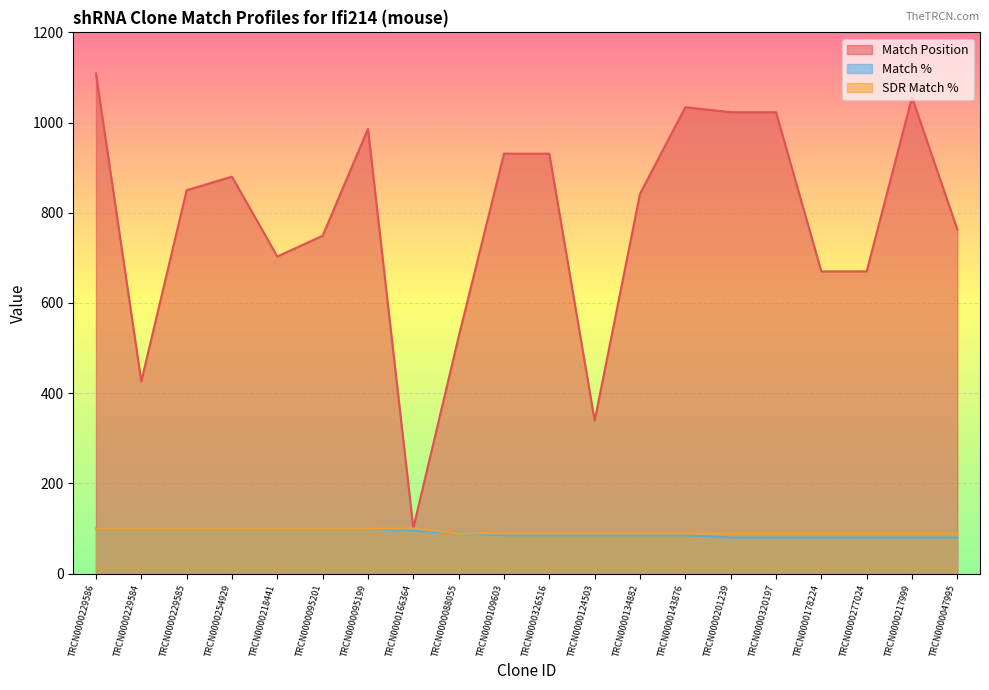

How many data points in Match Position are above 850?

9